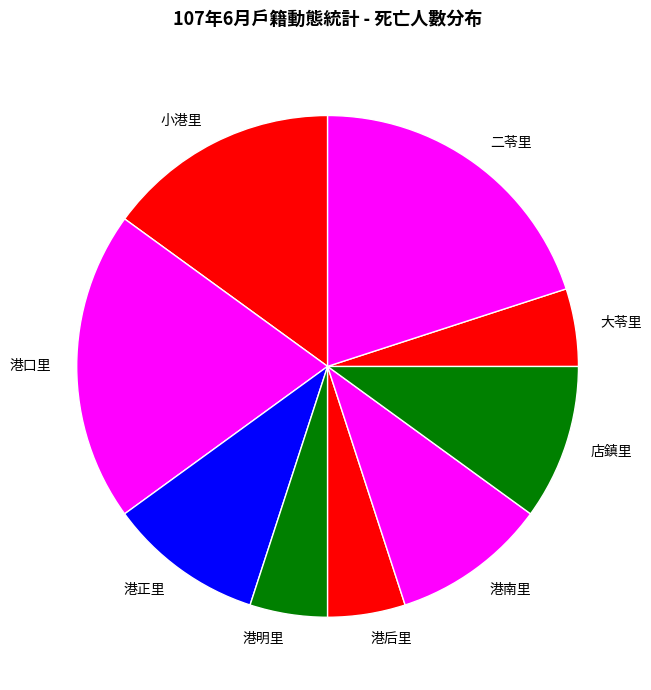

Between 港口里 and 港南里, which is larger?

港口里